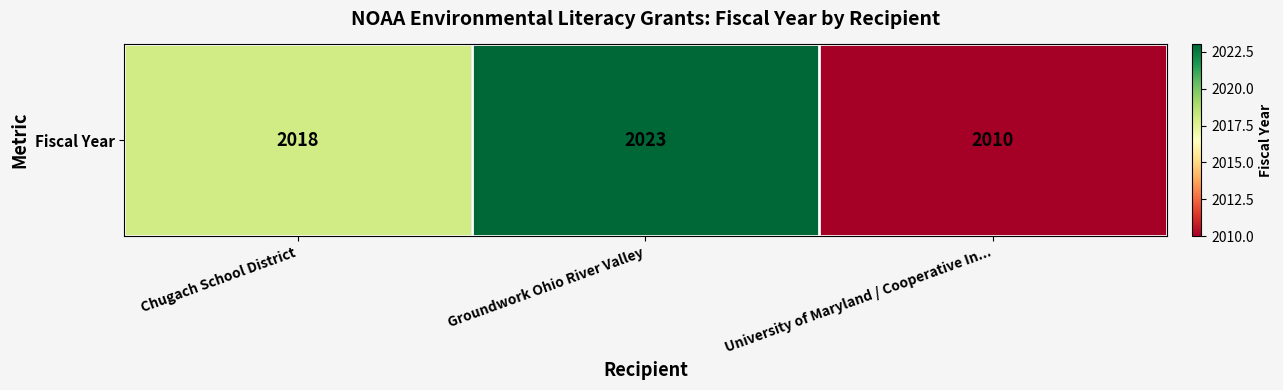

What is the average value?

2017